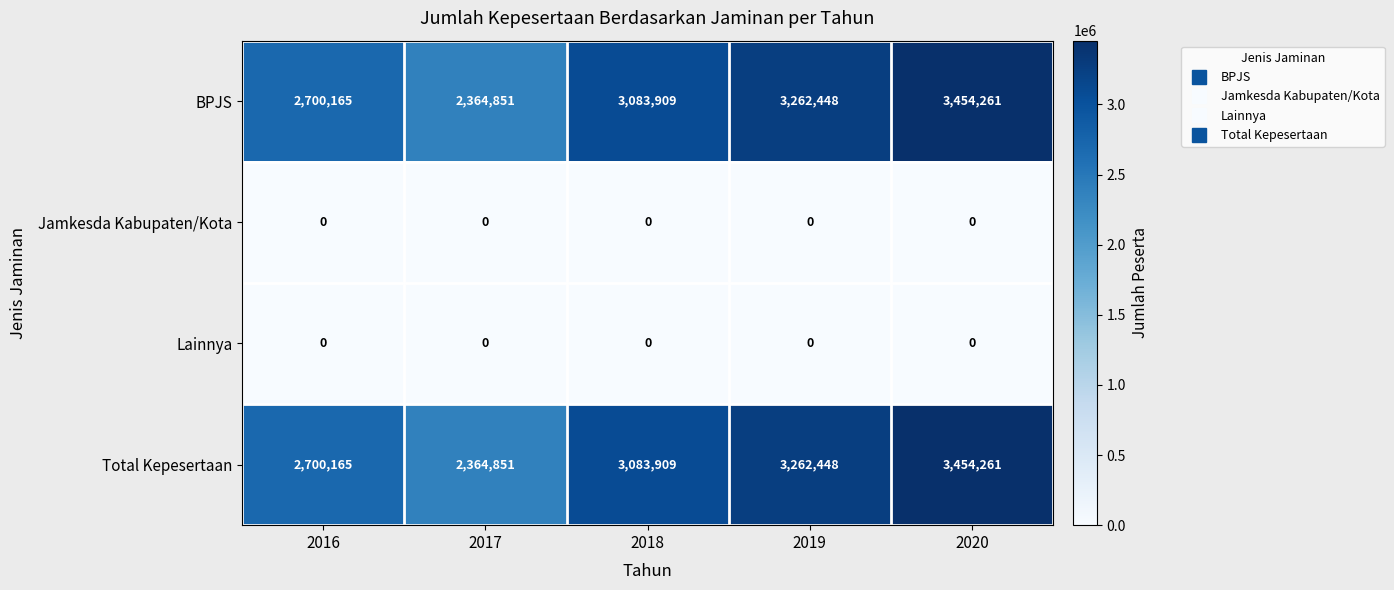

What is the spread (max minus min) of values at 2019?

3262448